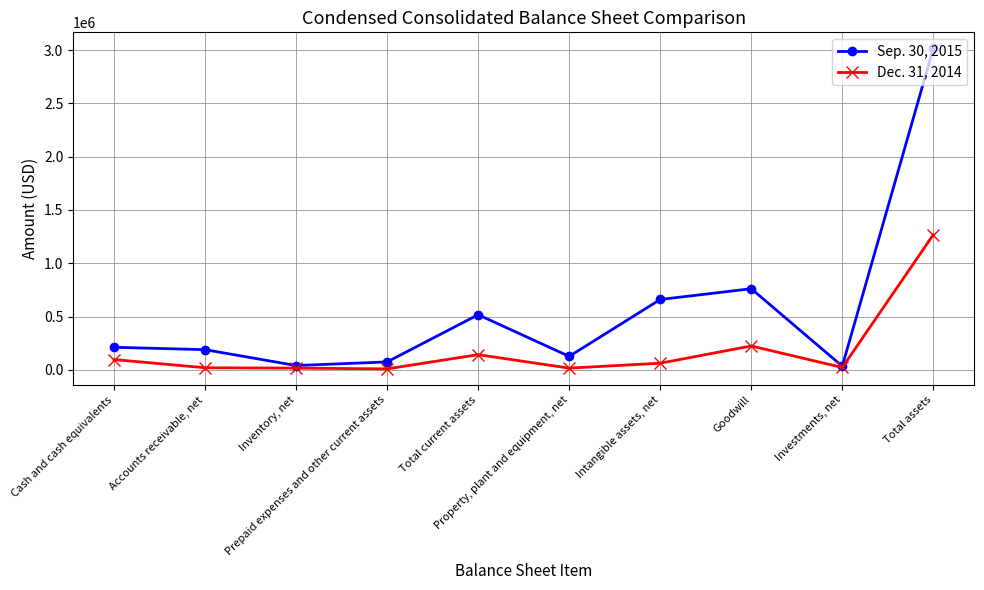

How many values in the Sep. 30, 2015 series are below 212144?

5